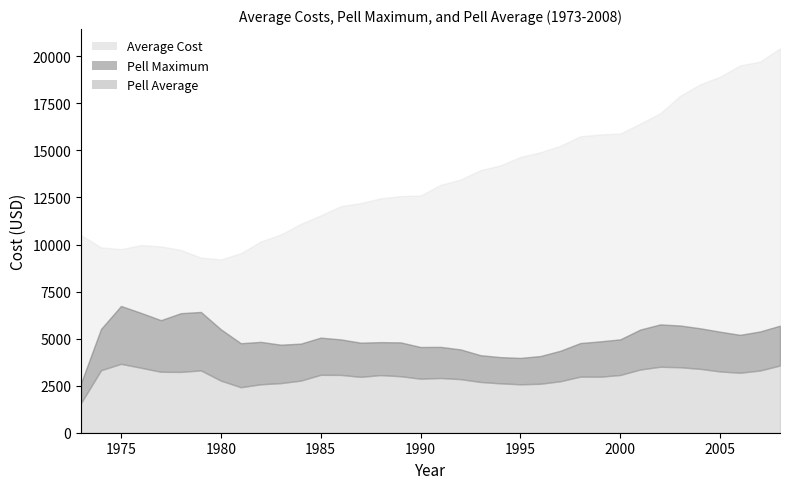

Which series has the widest spread of values?

Average Cost